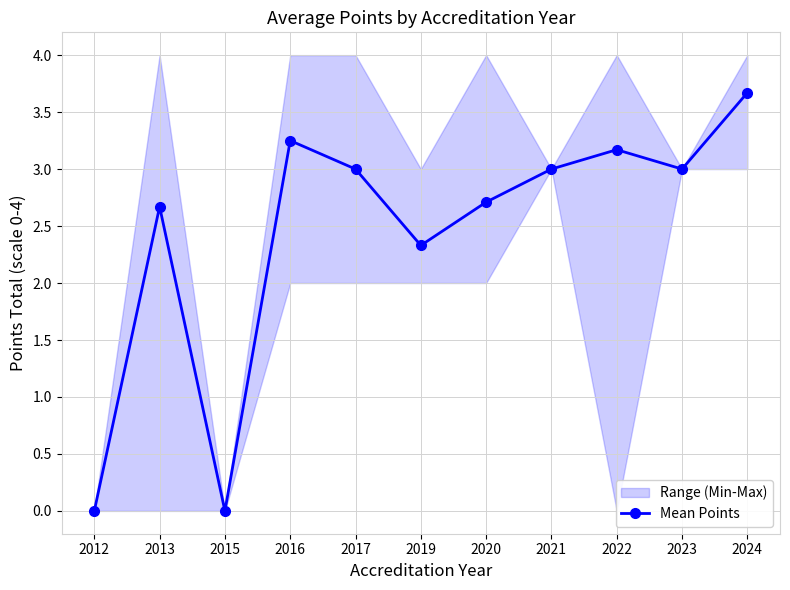

At which category does the chart reach its minimum across all series?

2012